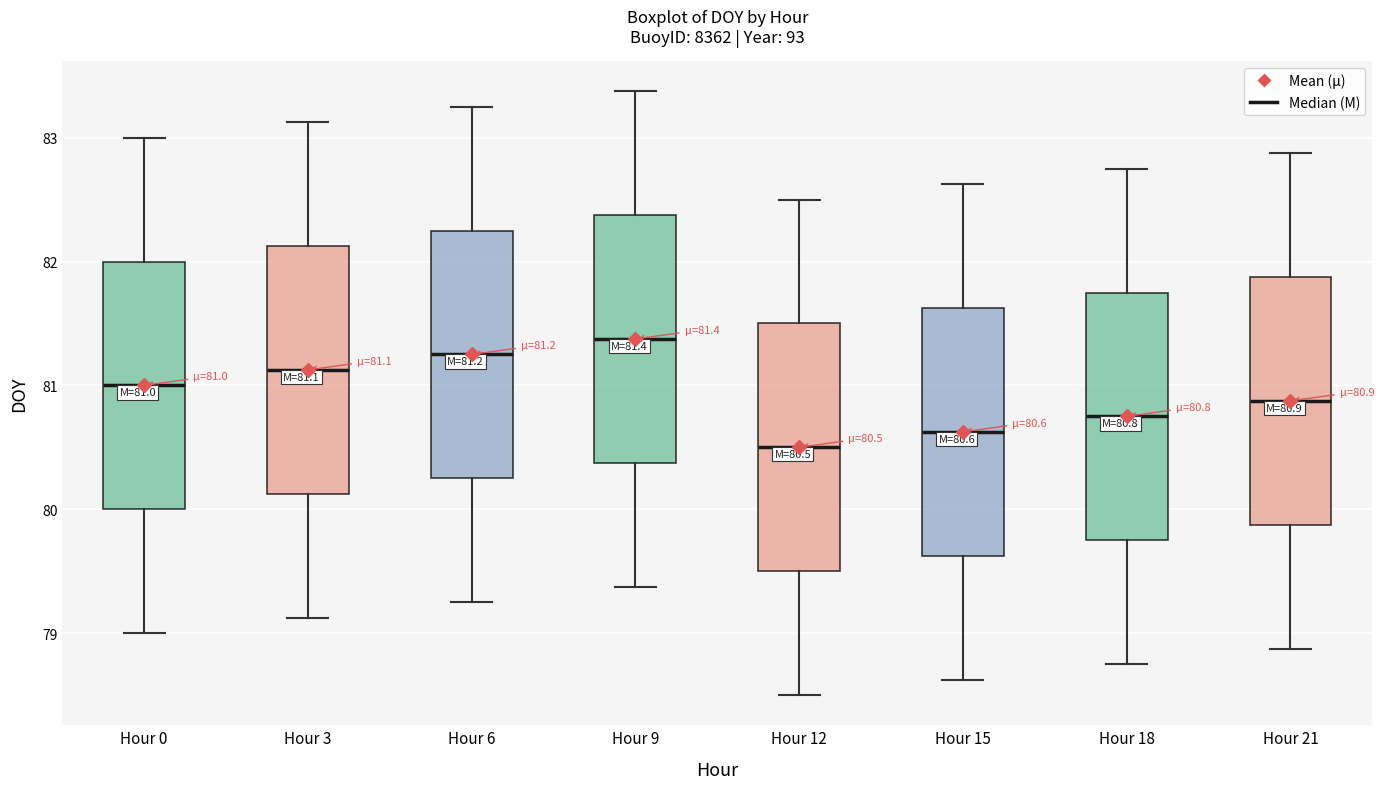

Which box's median line is the lowest?

Hour 12